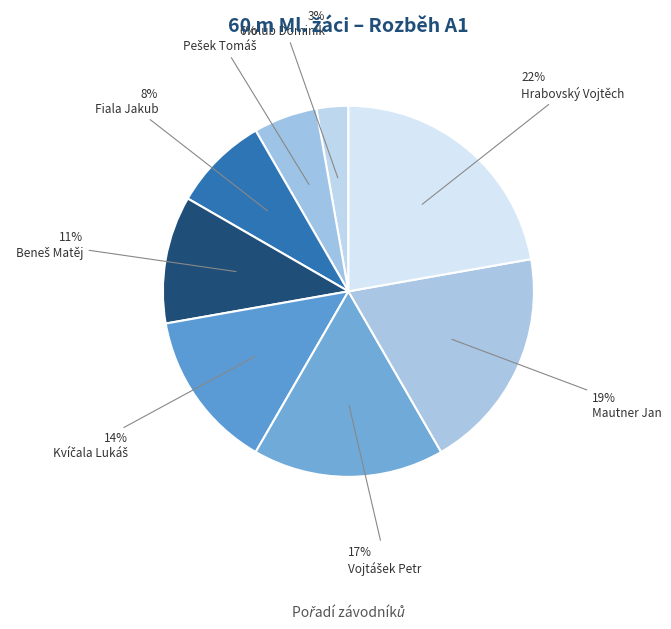

Which category has the smallest portion of the pie?

Holub Dominik